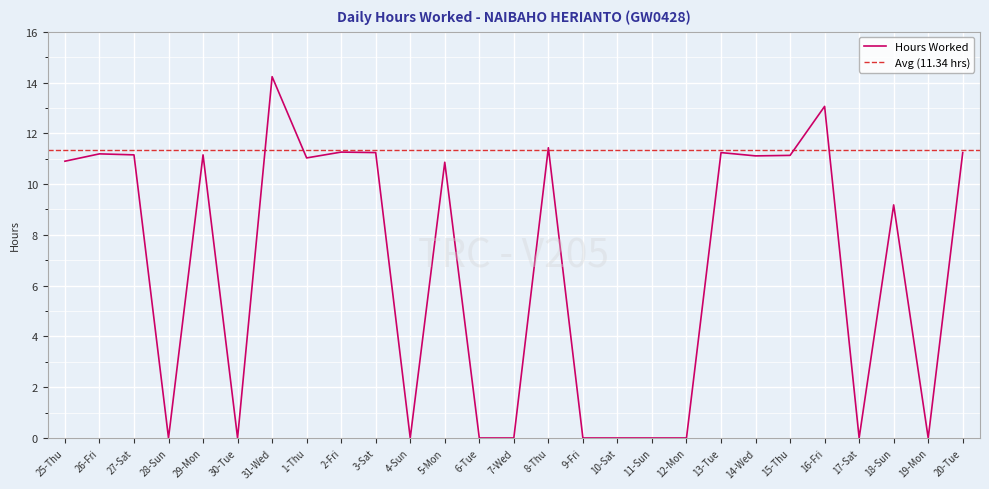

At which category does the data reach its first local valley?

28-Sun